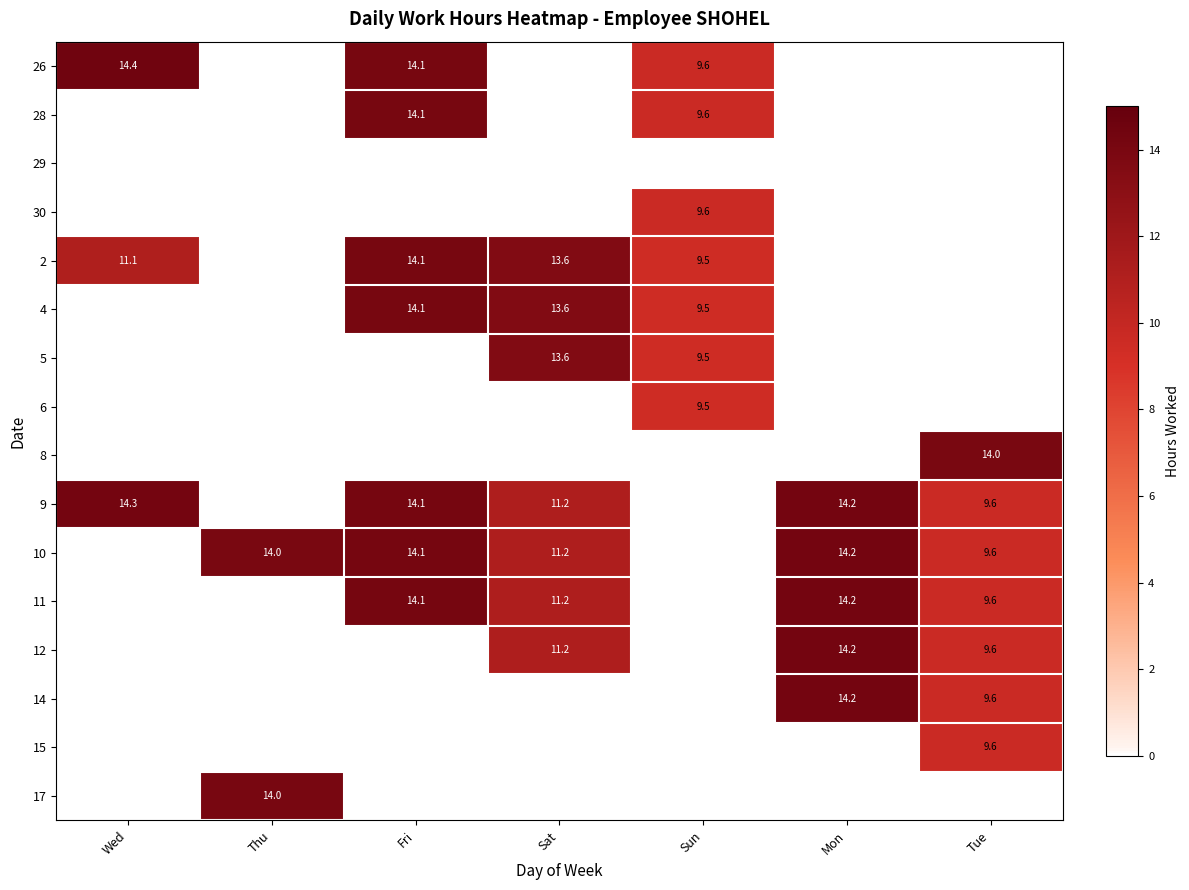

Is it true that 12 equals 2.9 at Tue?

False